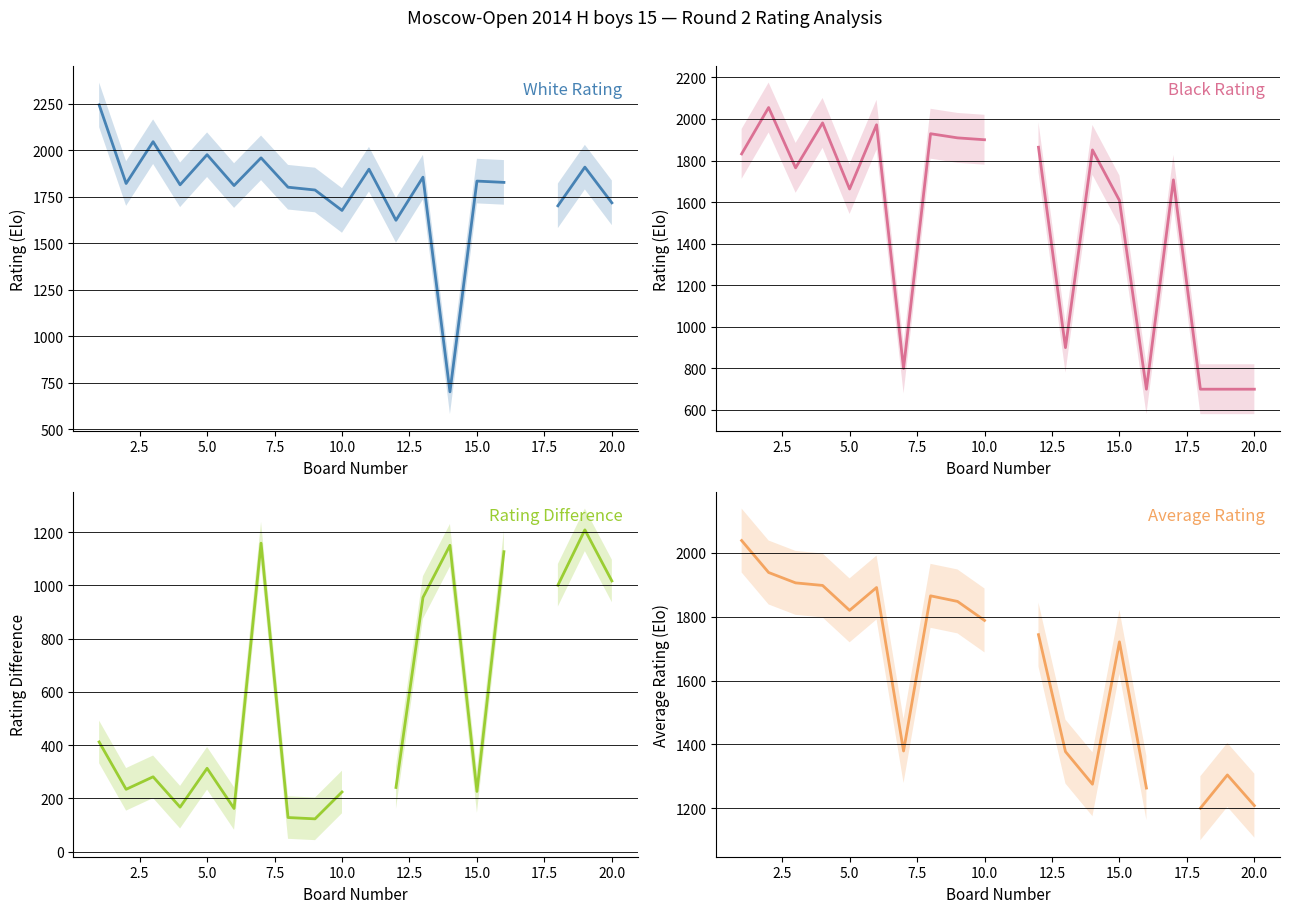

How many times do Black Rating and Rating Difference cross each other?

5